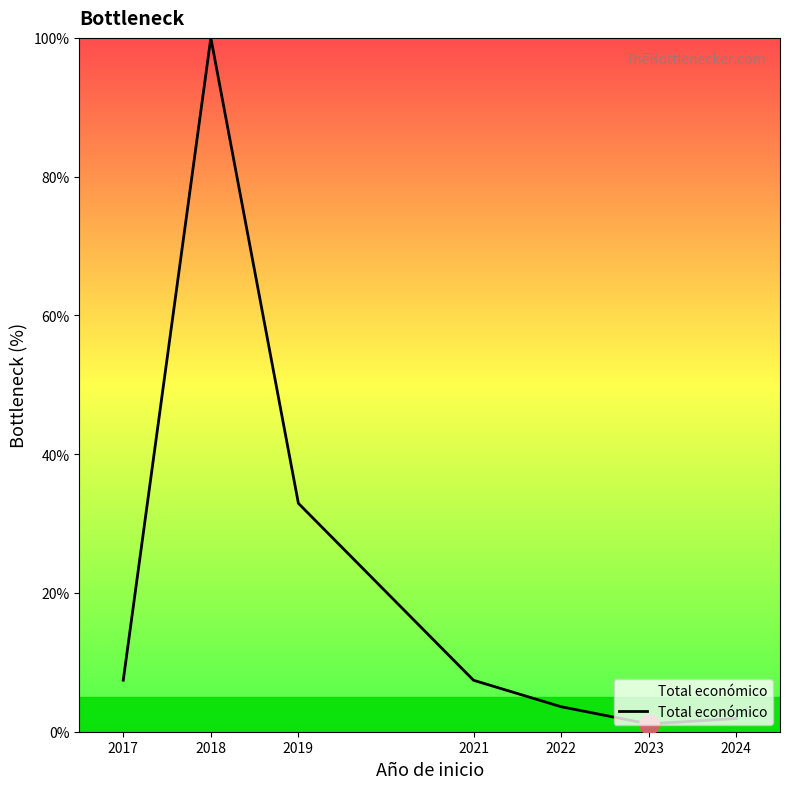

At which label is the value closest to 50?

2019